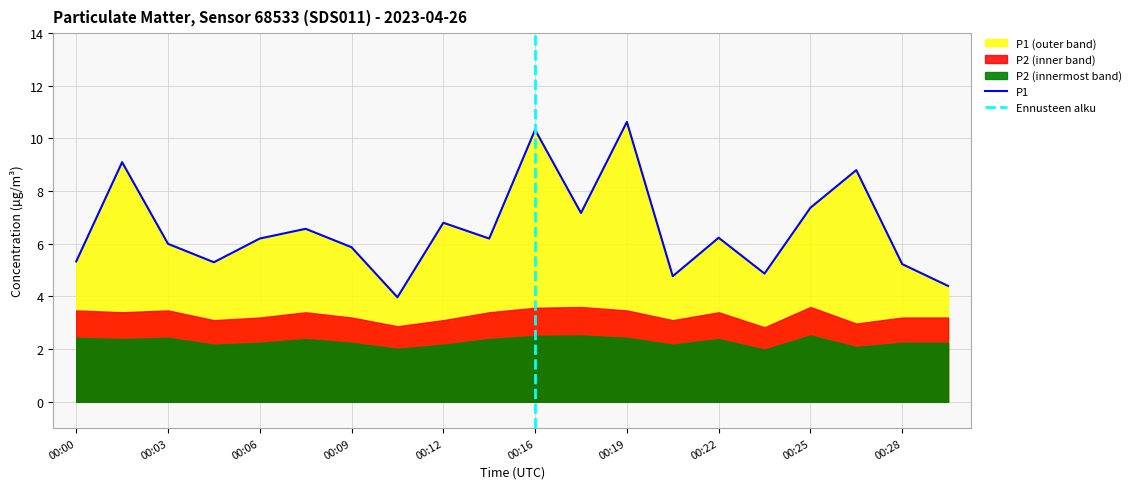

Read the value at 00:16.

10.3